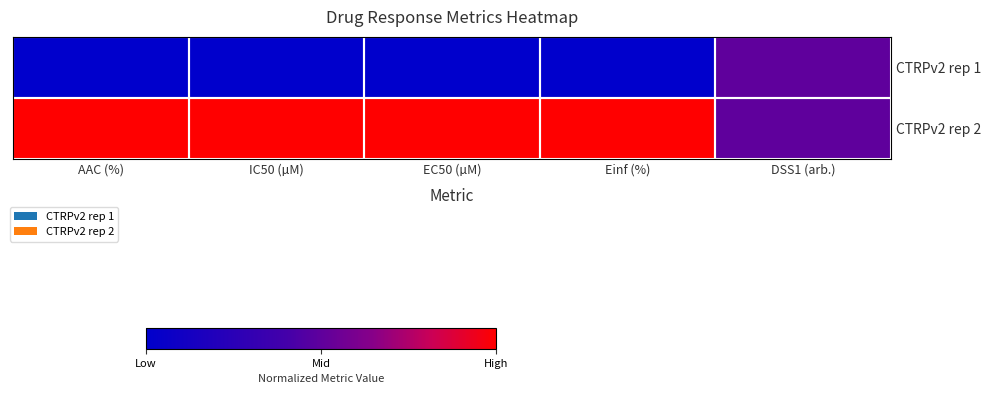

The value of CTRPv2 rep 2 at Einf (%) is 0.5. True or false?

False